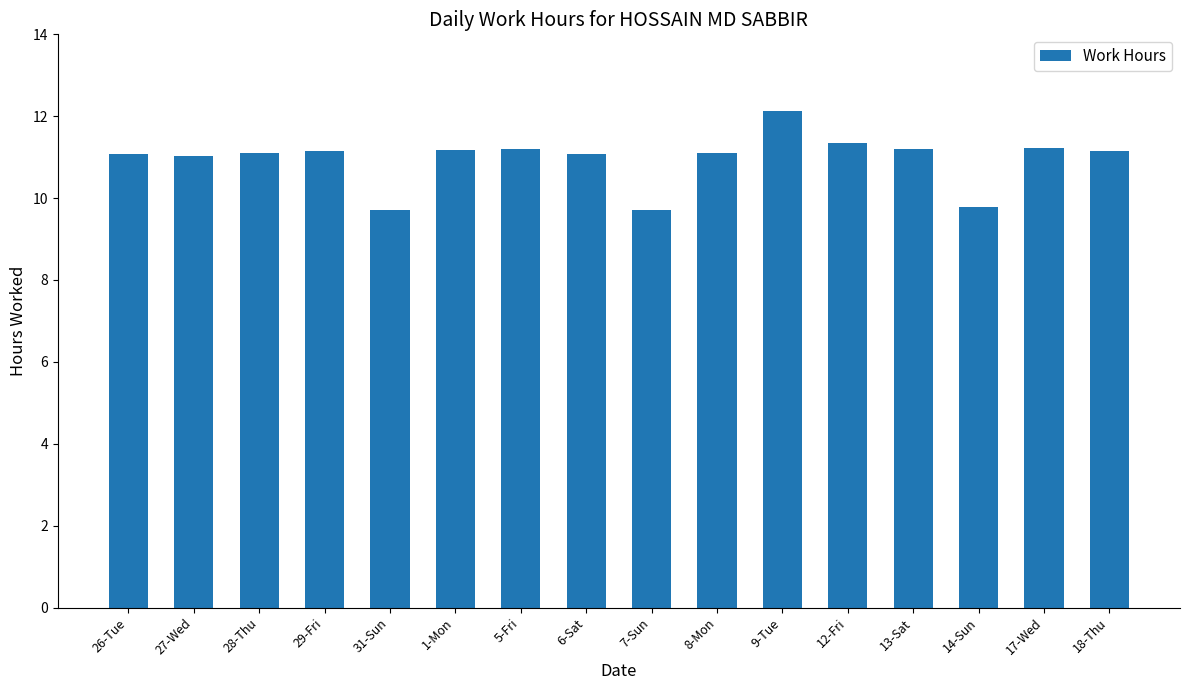

What is the change in value from 26-Tue to 18-Thu?

+0.1